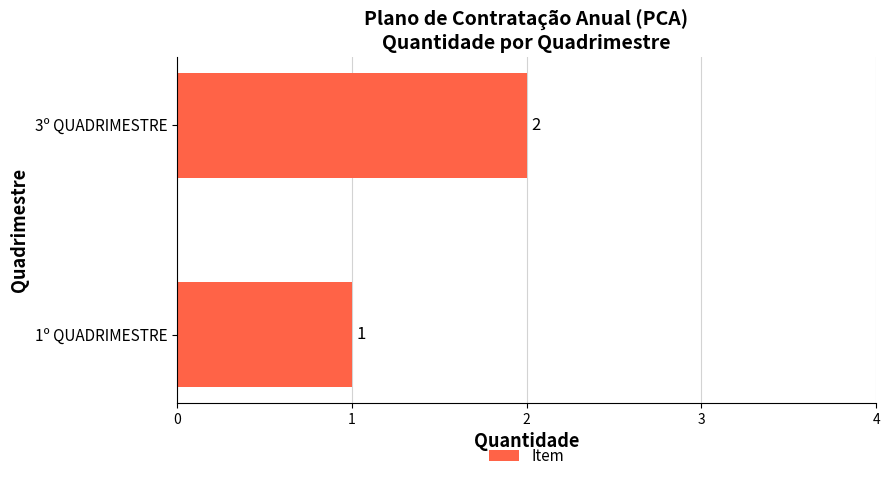

List the labels in order of value, largest first.

3º QUADRIMESTRE, 1º QUADRIMESTRE